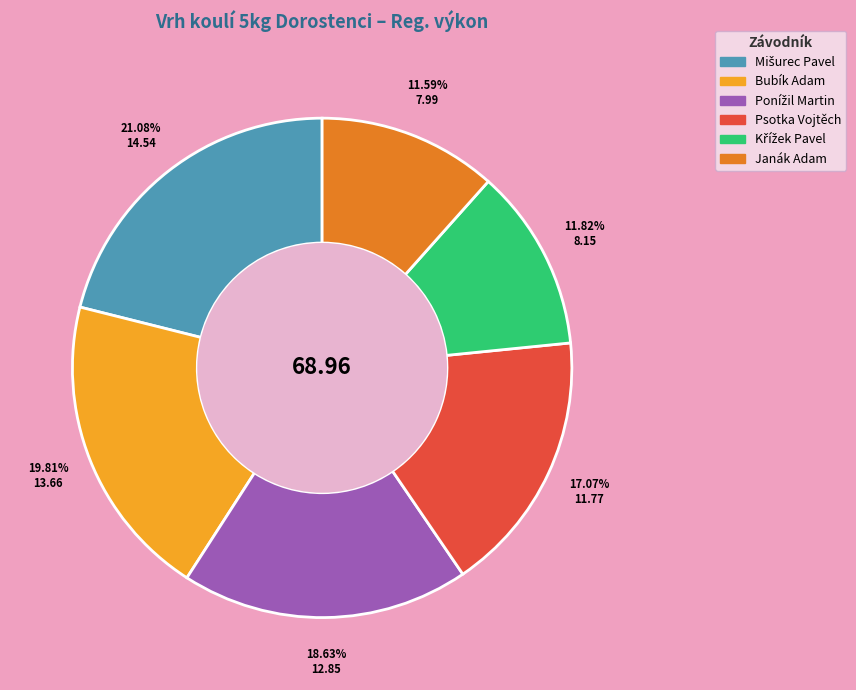

The Bubík Adam slice represents 20% of the pie. True or false?

True